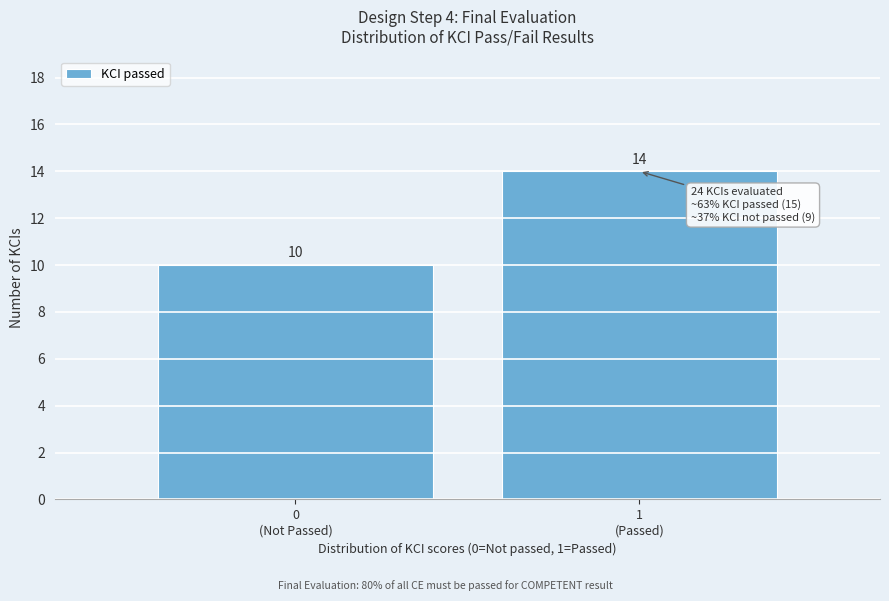

Reading left to right, list all the values displayed in this chart.

10	14